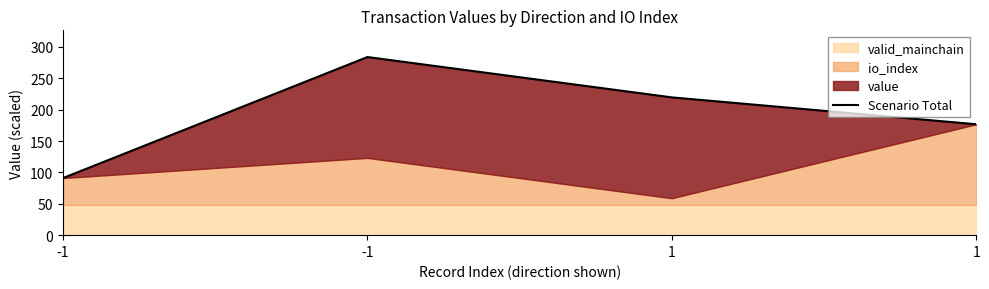

What is the change in value from -1 to 1?

+128.5